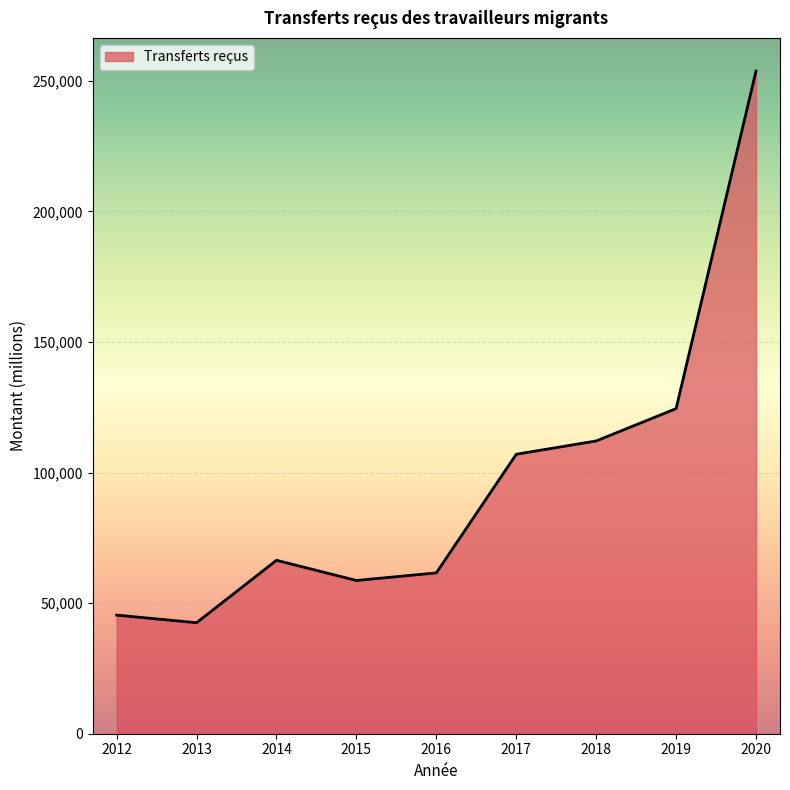

True or false: there are more than 0 points higher than both neighbors.

True